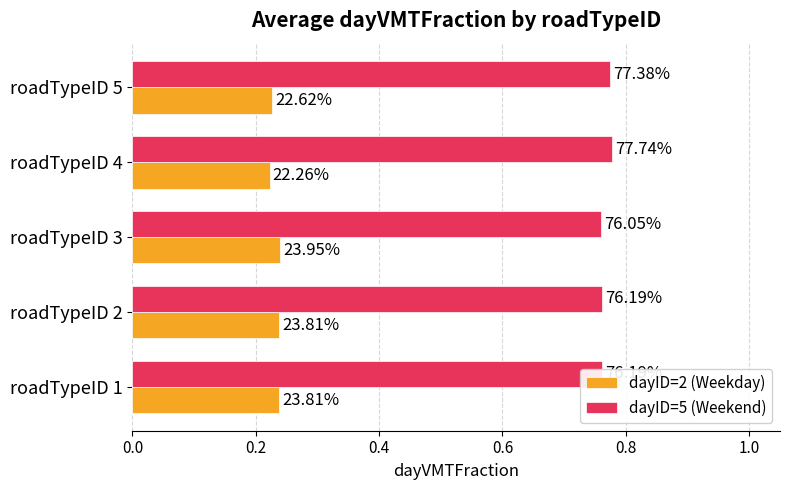

What are all the series names shown in the legend?

dayID=2 (Weekday), dayID=5 (Weekend)